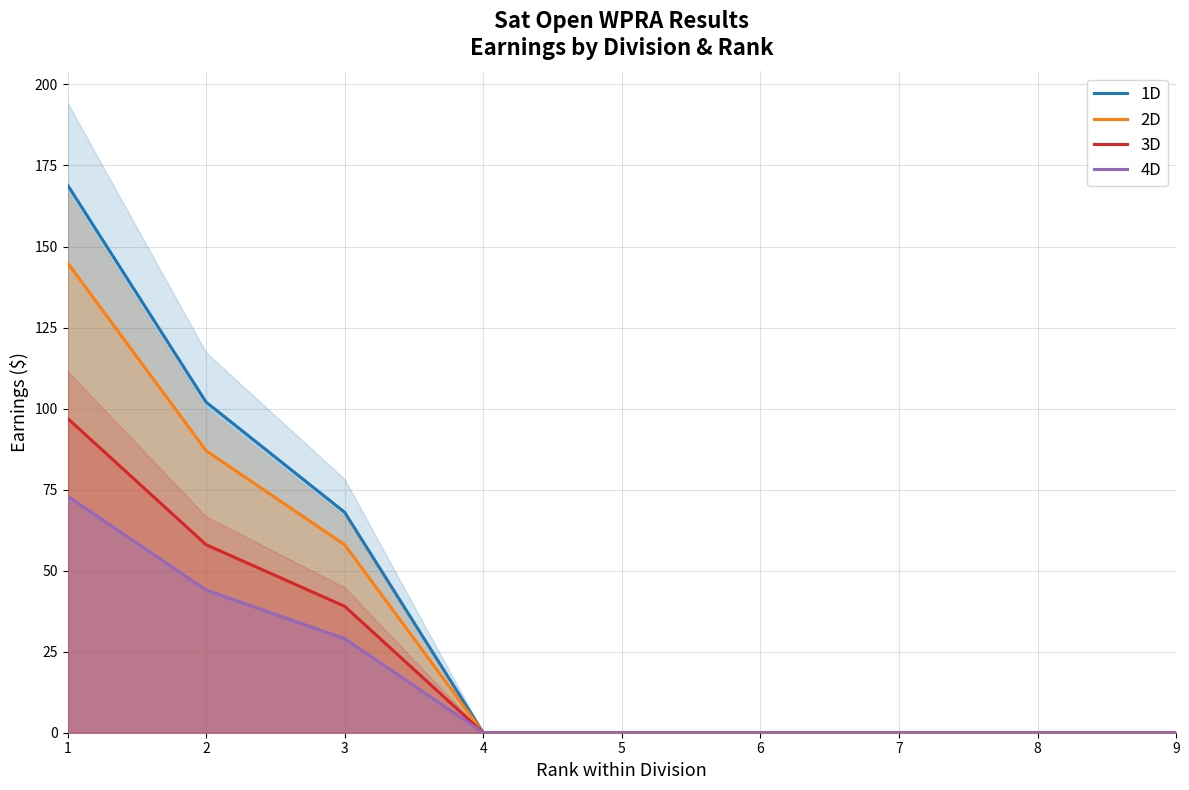

Which category has the lowest value in the 3D series?

4